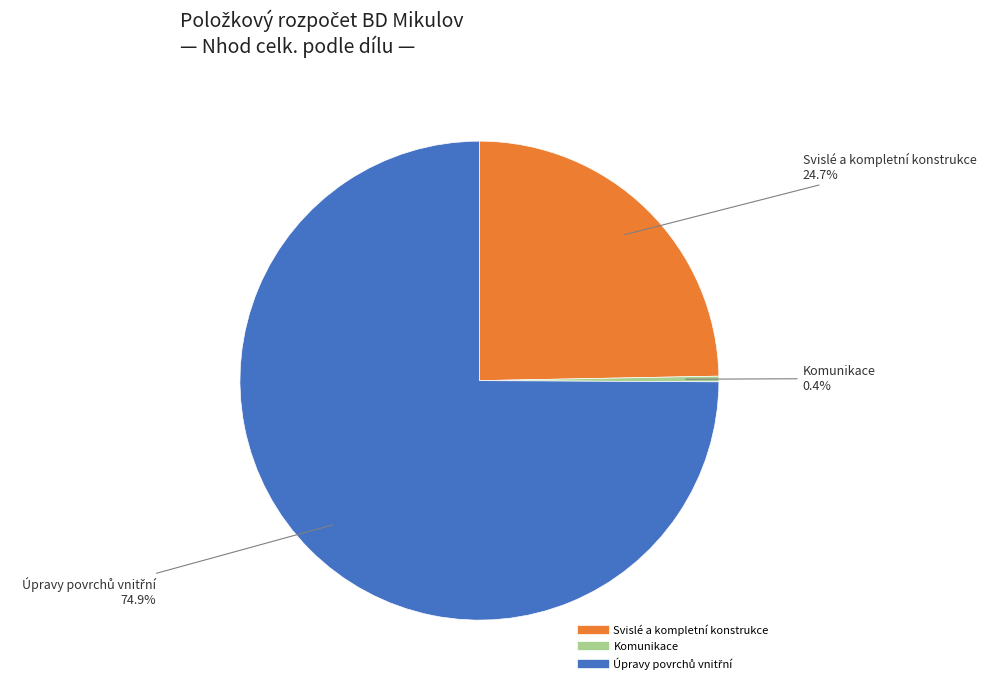

Is there any slice that represents more than half of the pie?

Yes